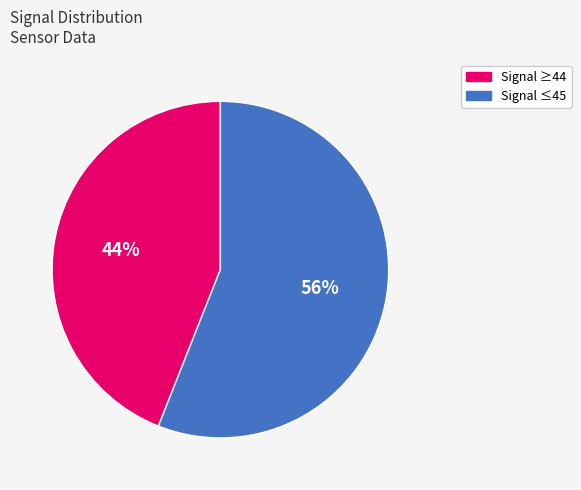

Is there any slice that represents more than half of the pie?

Yes